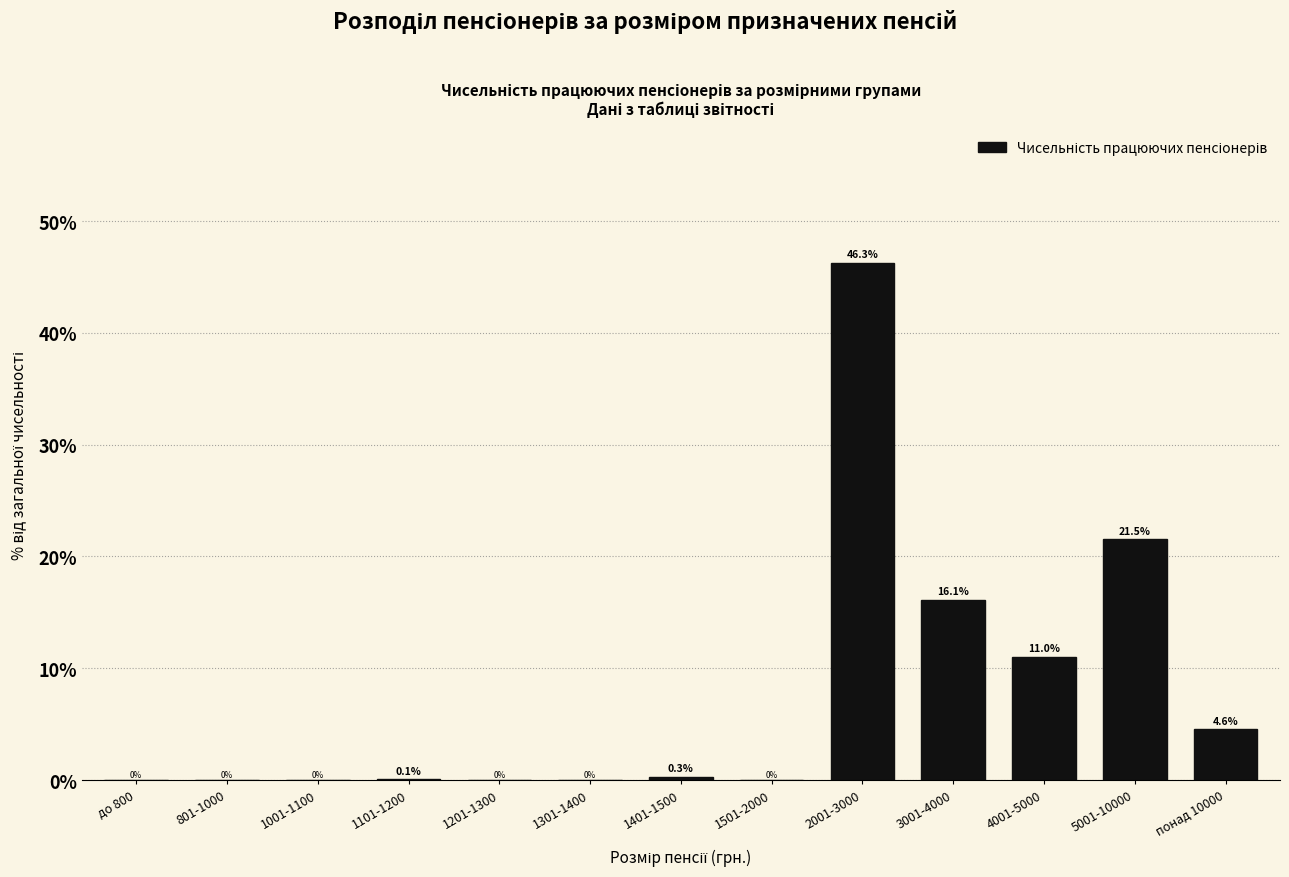

True or false: the data shows 0.3 at 1401-1500.

True